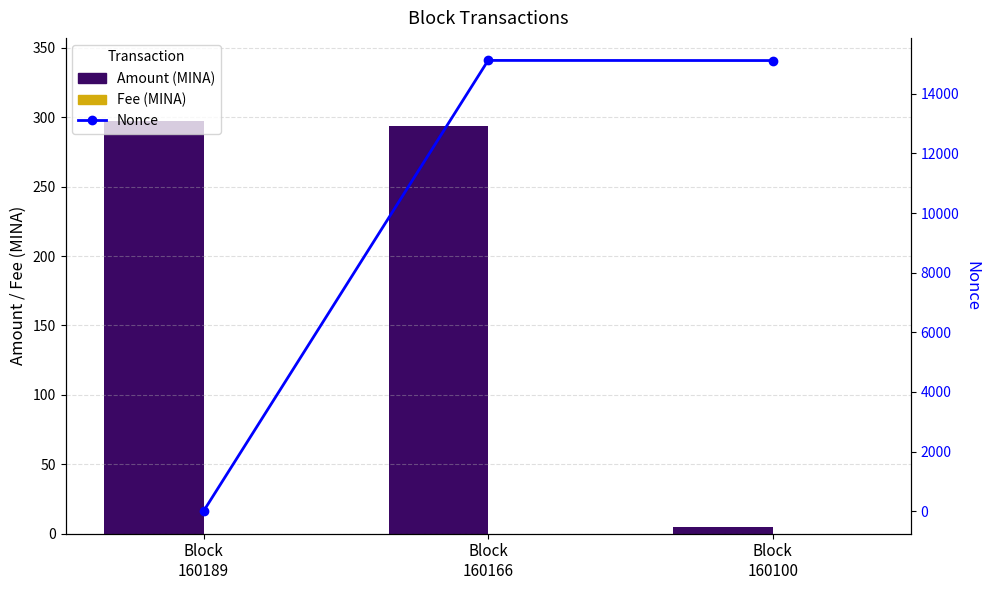

What is the maximum value for Fee (MINA)?

0.1